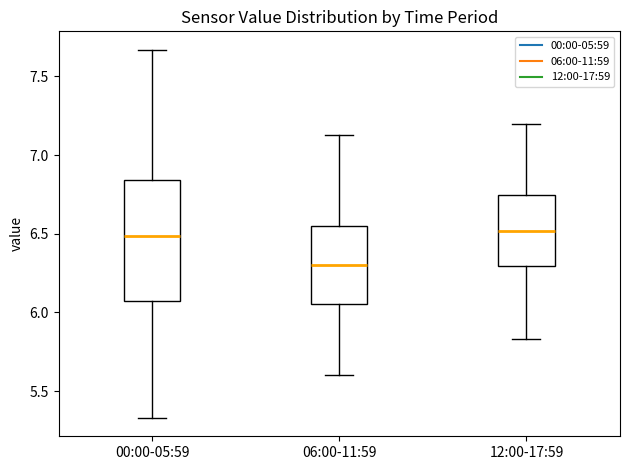

Where is the lower edge of the box for 06:00-11:59 on the y-axis? The values are not printed on the chart, so give them approximately, as read against the axis.

6.05